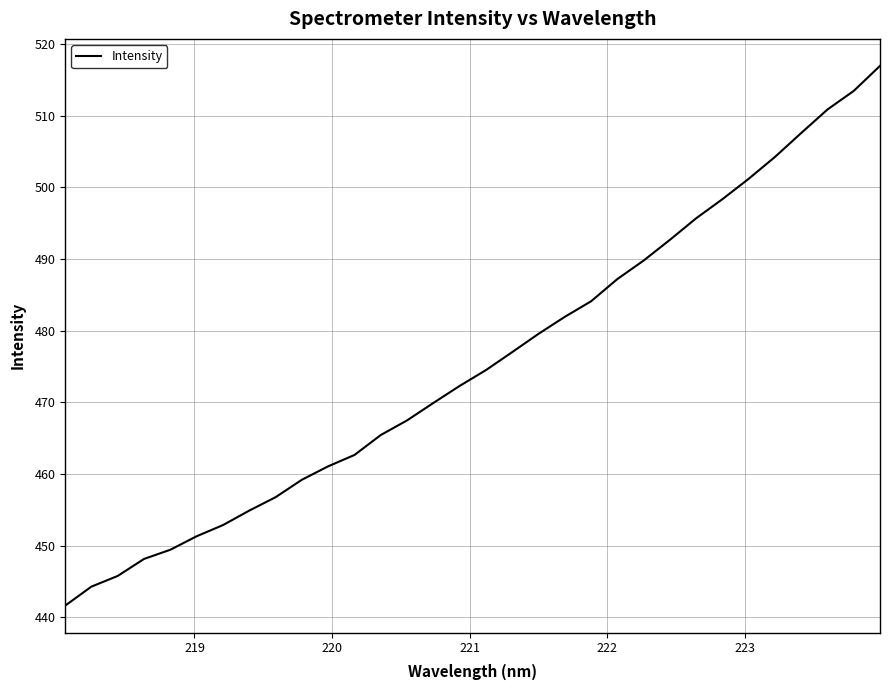

What is the difference between the maximum and minimum values?

75.3